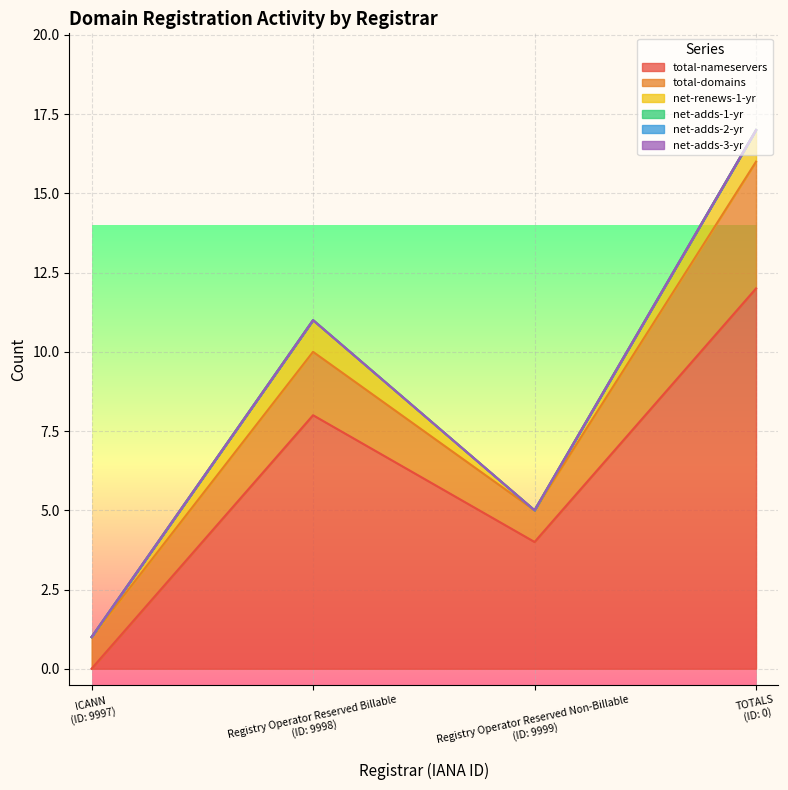

At which category does the chart reach its minimum across all series?

ICANN